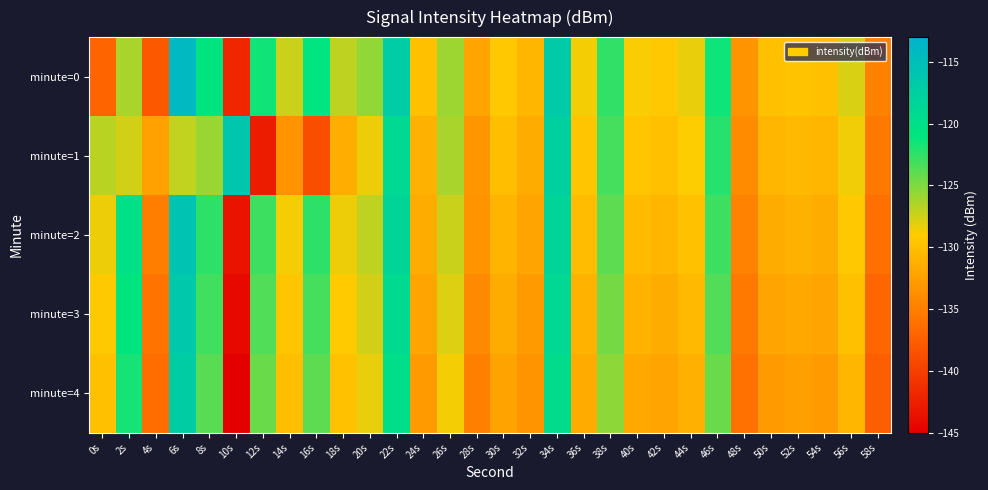

Count the number of data series in this chart.

5